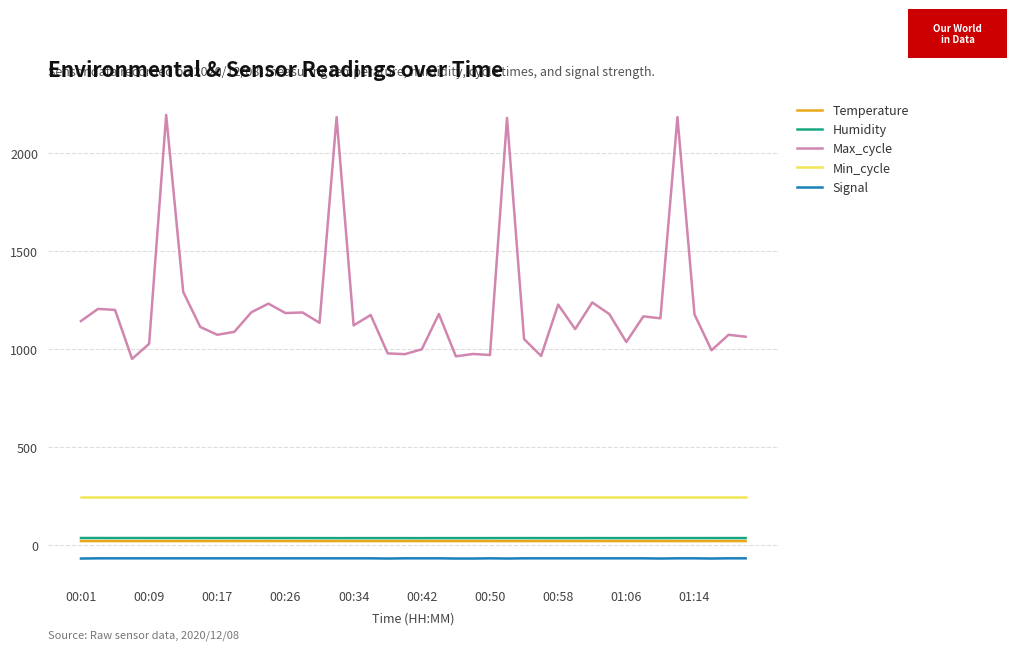

How many distinct data groups are displayed?

5